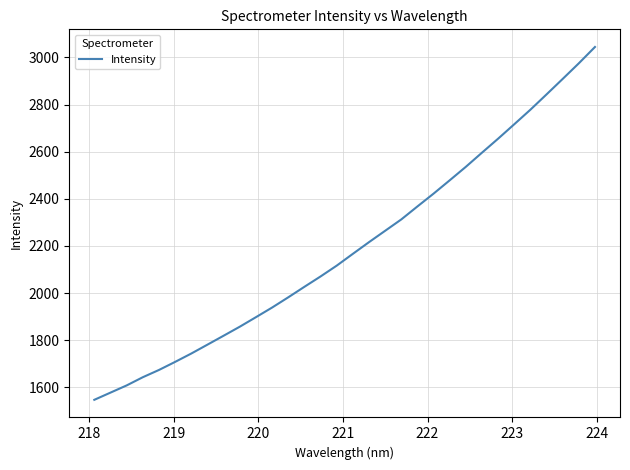

What is the difference between the maximum and minimum values?

1496.4